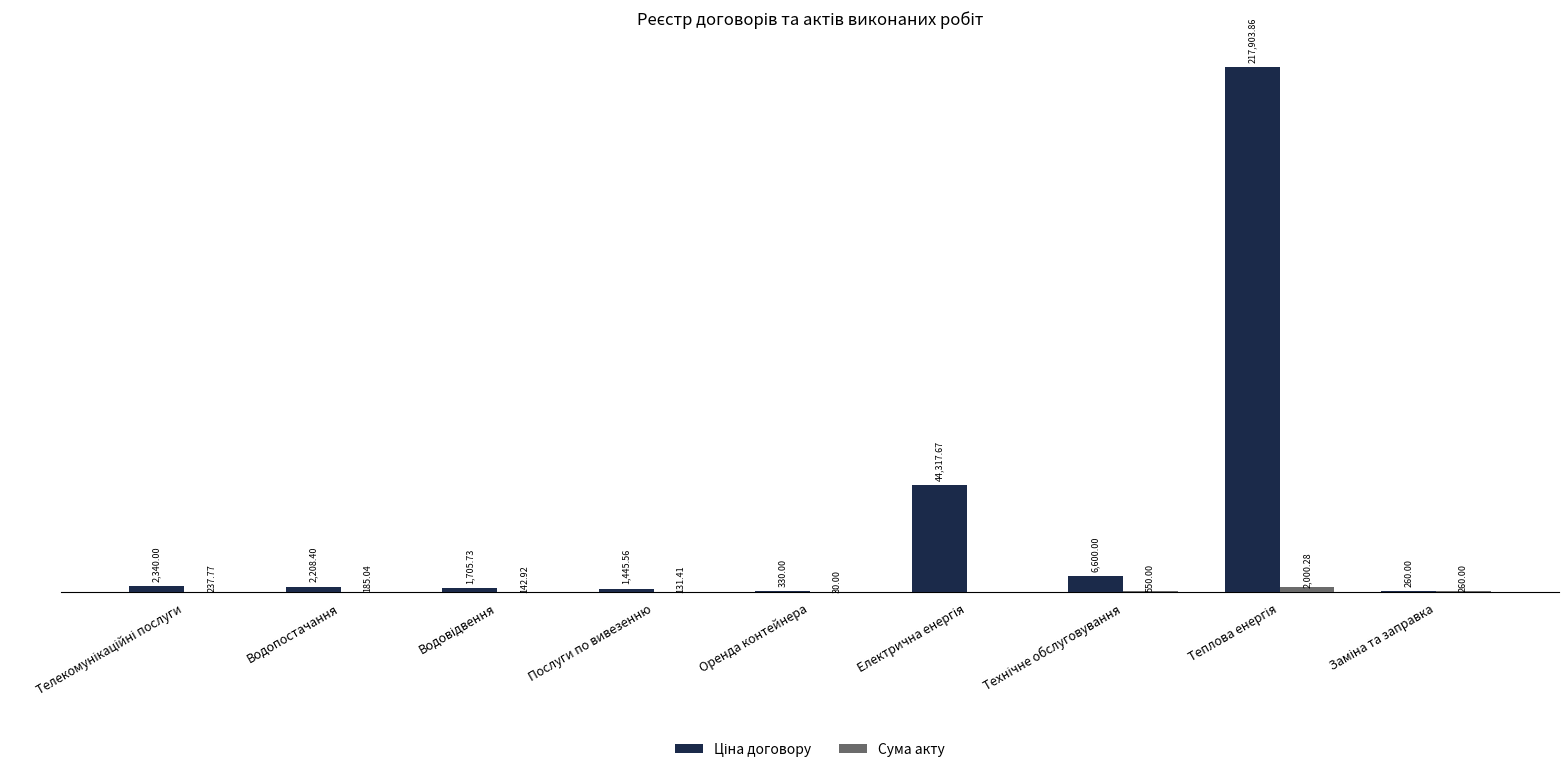

Which series has the largest total across all categories?

Ціна договору